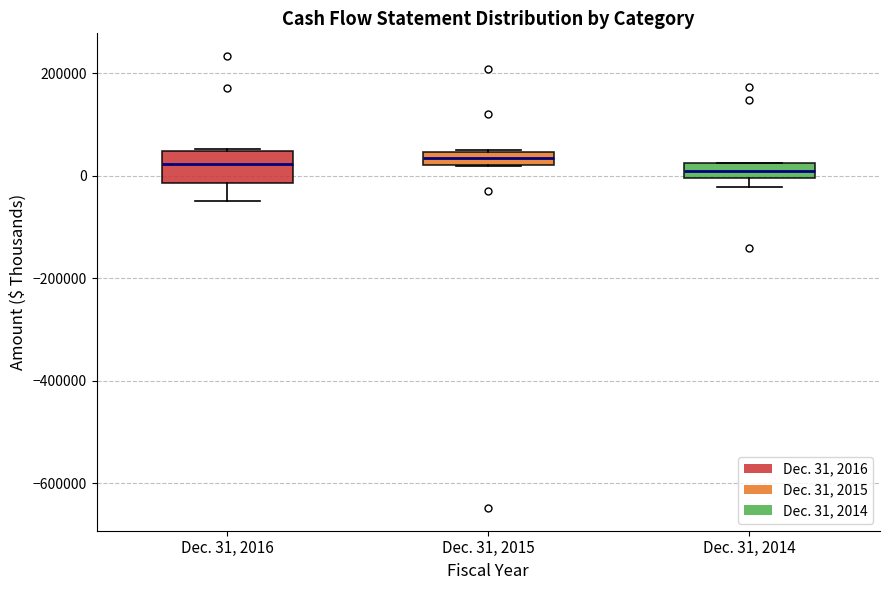

Which box is the tallest, from its lower edge to its upper edge?

Dec. 31, 2016